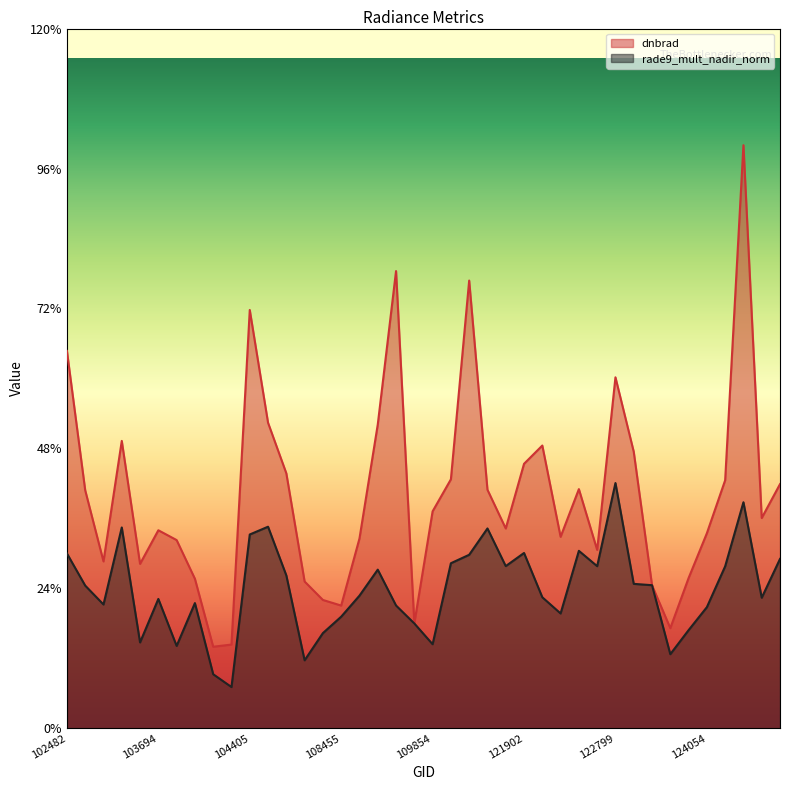

What is the total value across all series at 108973?

0.9